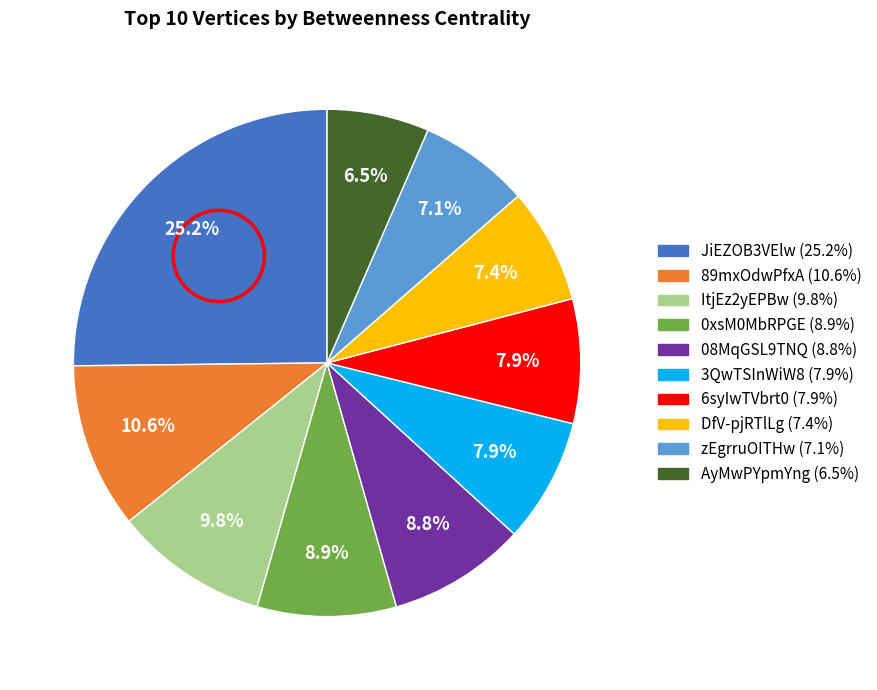

True or false: DfV-pjRTlLg accounts for 7% of the total.

True